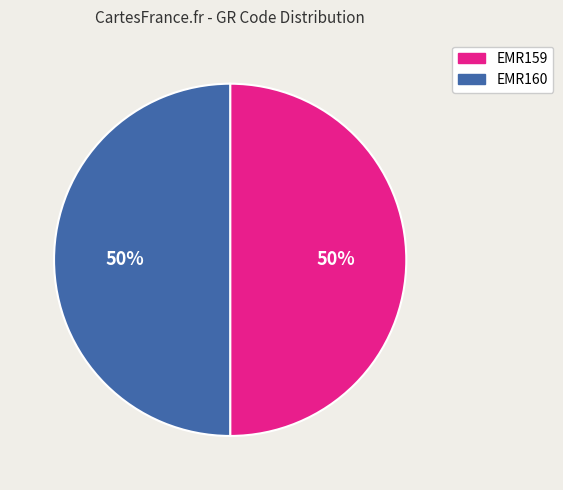

How many segments does this pie chart have?

2